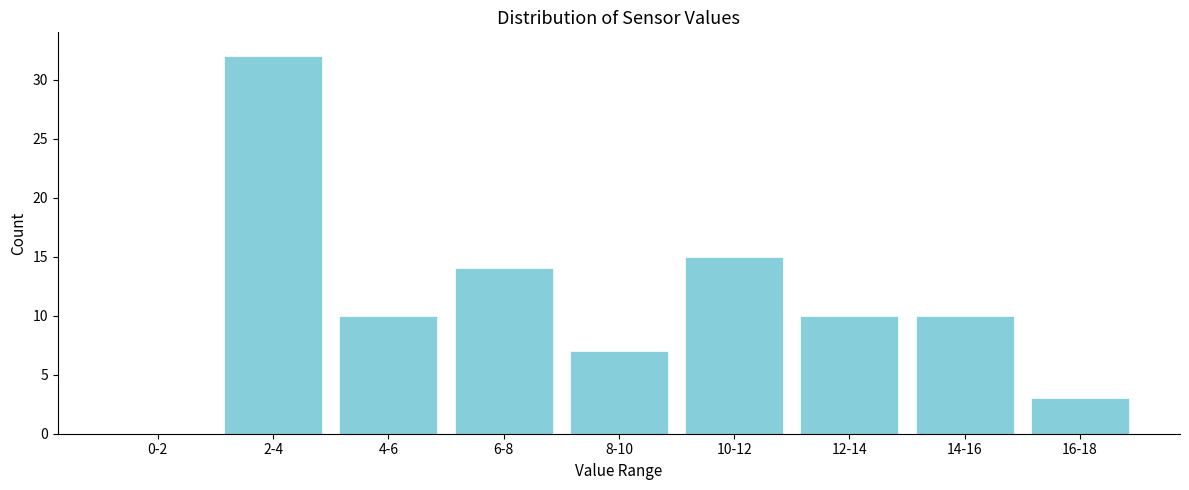

Reading left to right, what are all the values shown in this chart?

0-2=0	2-4=32	4-6=10	6-8=14	8-10=7	10-12=15	12-14=10	14-16=10	16-18=3